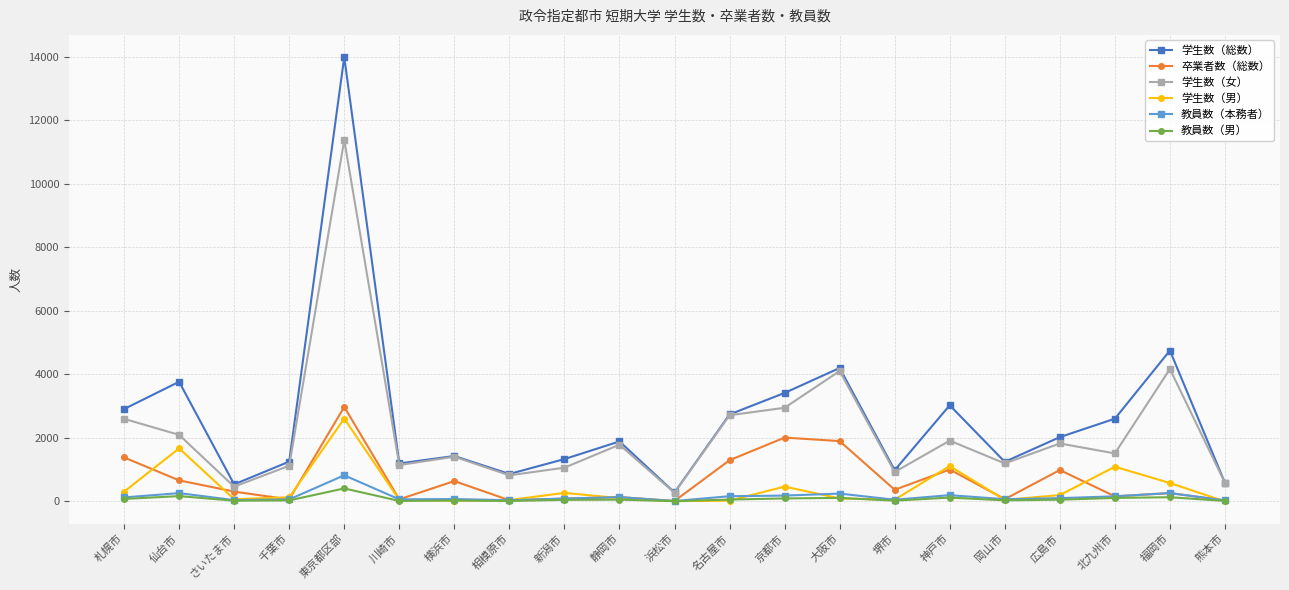

At which label does 学生数（男） first exceed 103?

札幌市